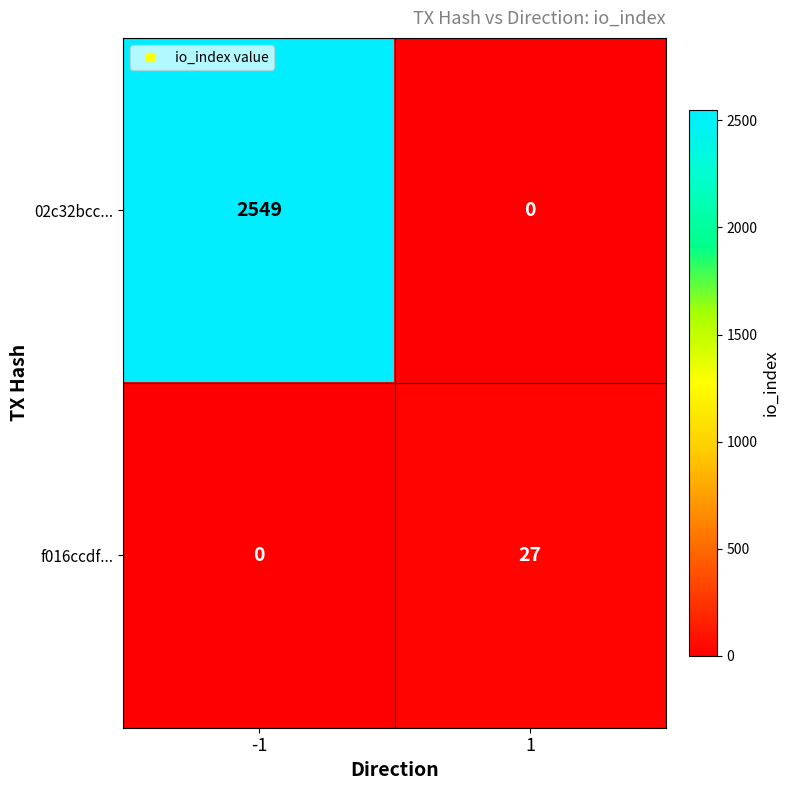

Rank the series by their average value, from lowest to highest.

f016ccdf..., 02c32bcc...